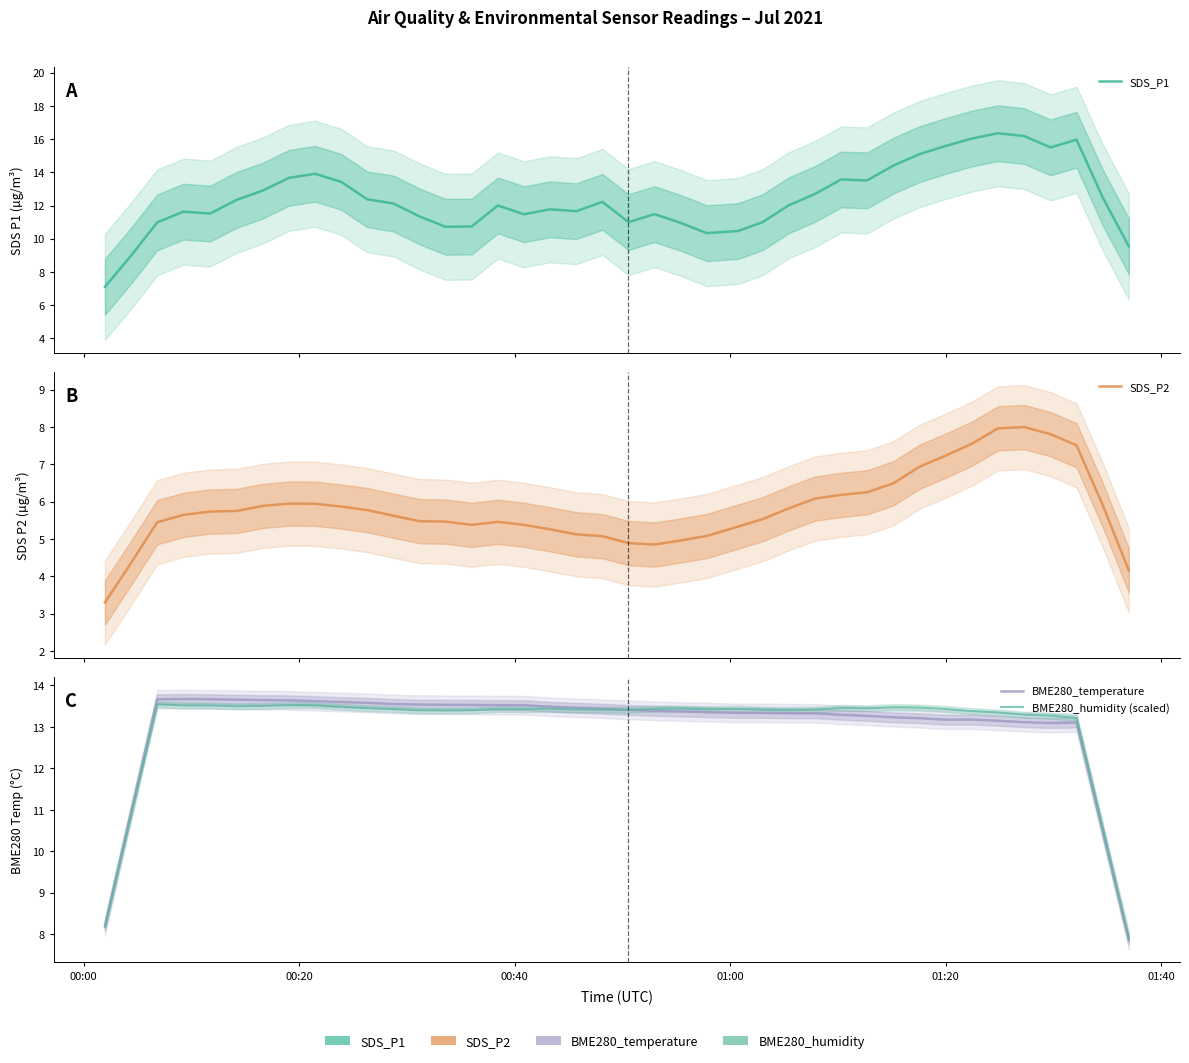

True or false: SDS_P2 and SDS_P1 cross at least once.

False